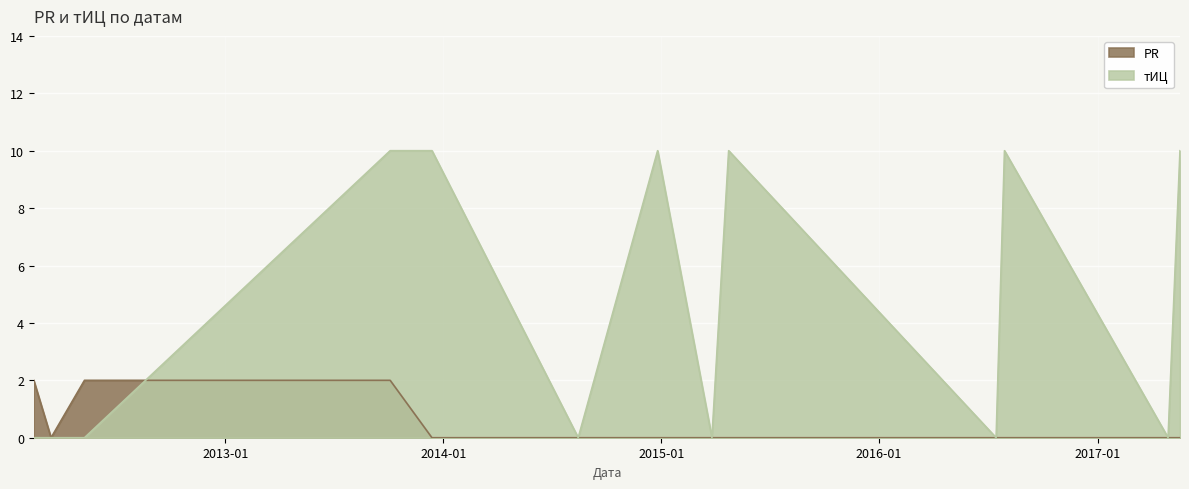

What are all the series names shown in the legend?

PR, тИЦ